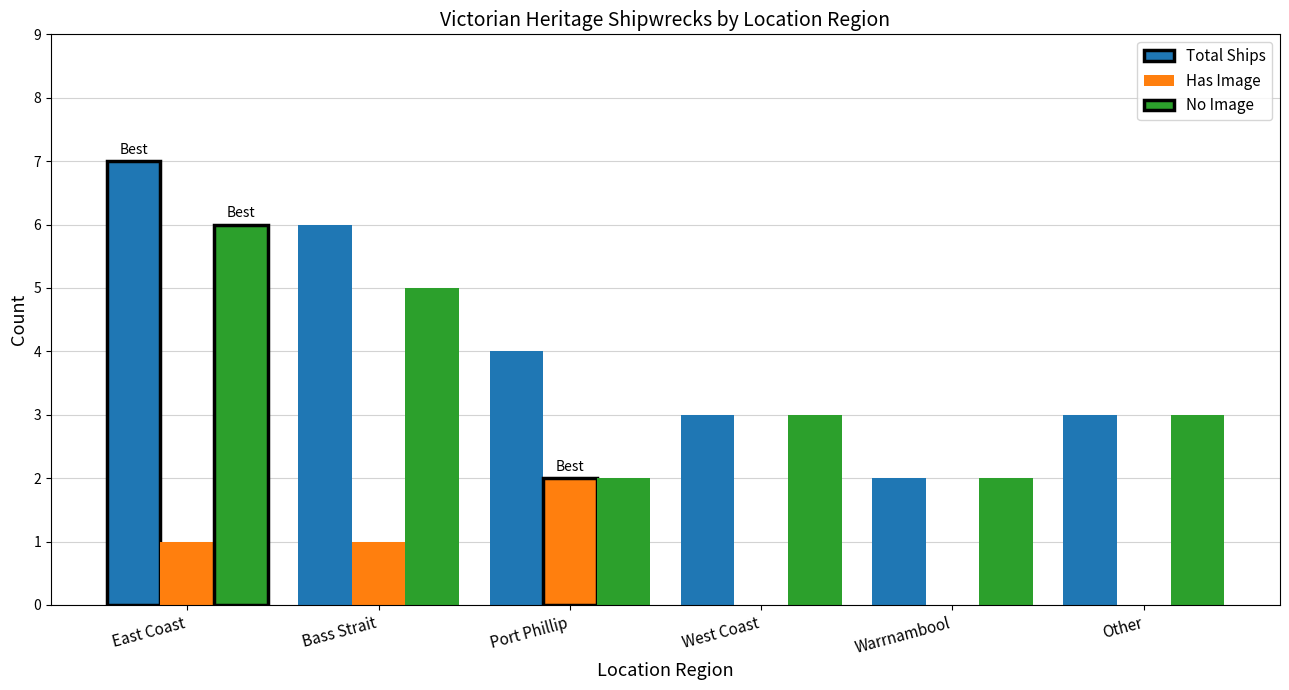

Count the Total Ships values in the range 3 to 6.

4